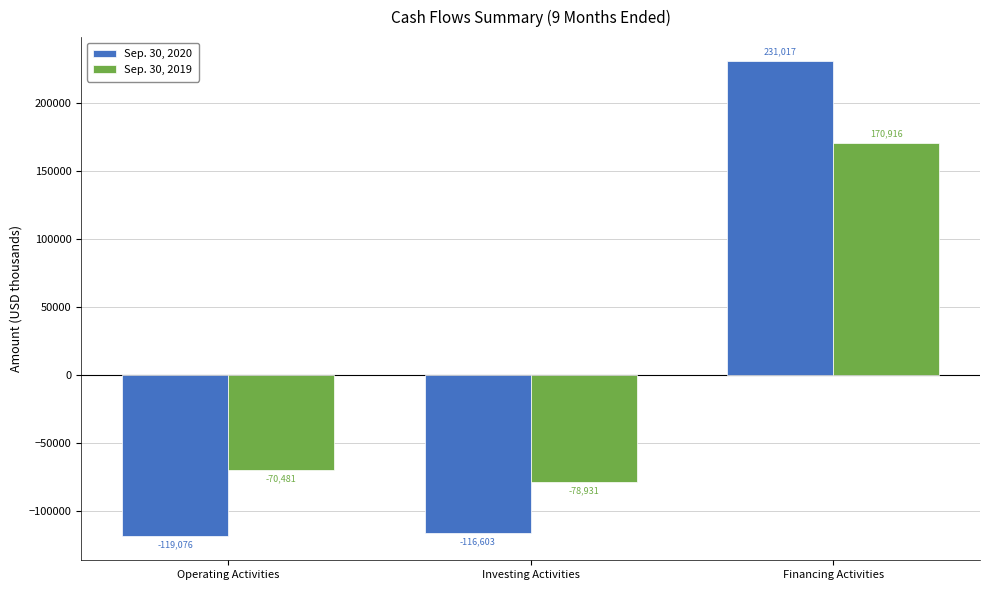

Where does the Sep. 30, 2020 series first go above -116603?

Financing Activities